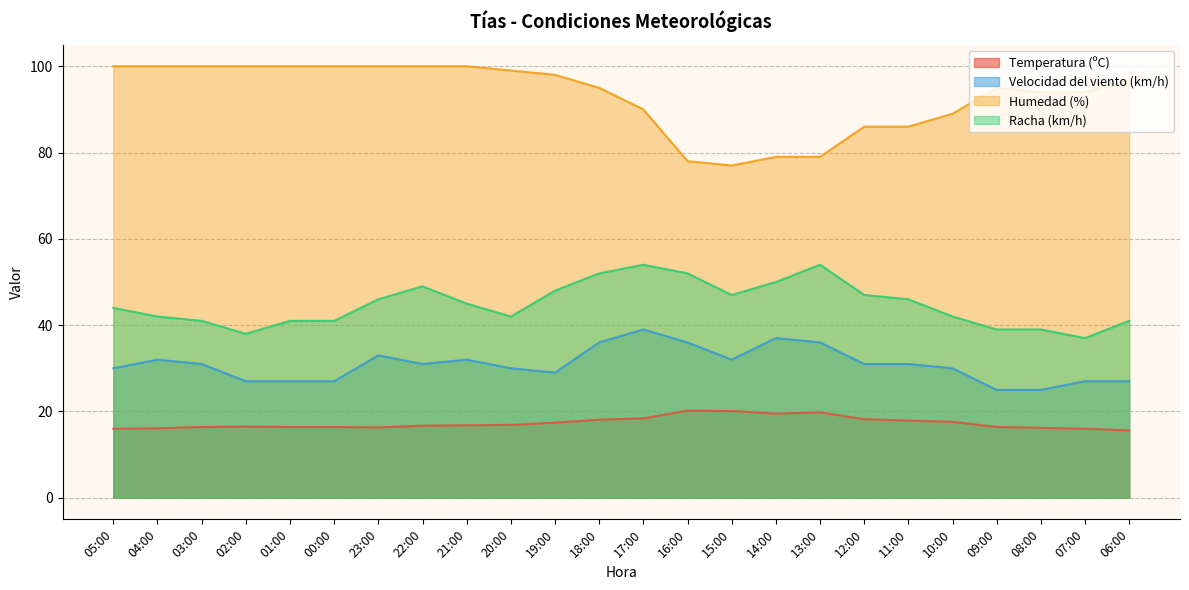

At 04:00, list the series in order from smallest to largest.

Temperatura (ºC), Velocidad del viento (km/h), Racha (km/h), Humedad (%)